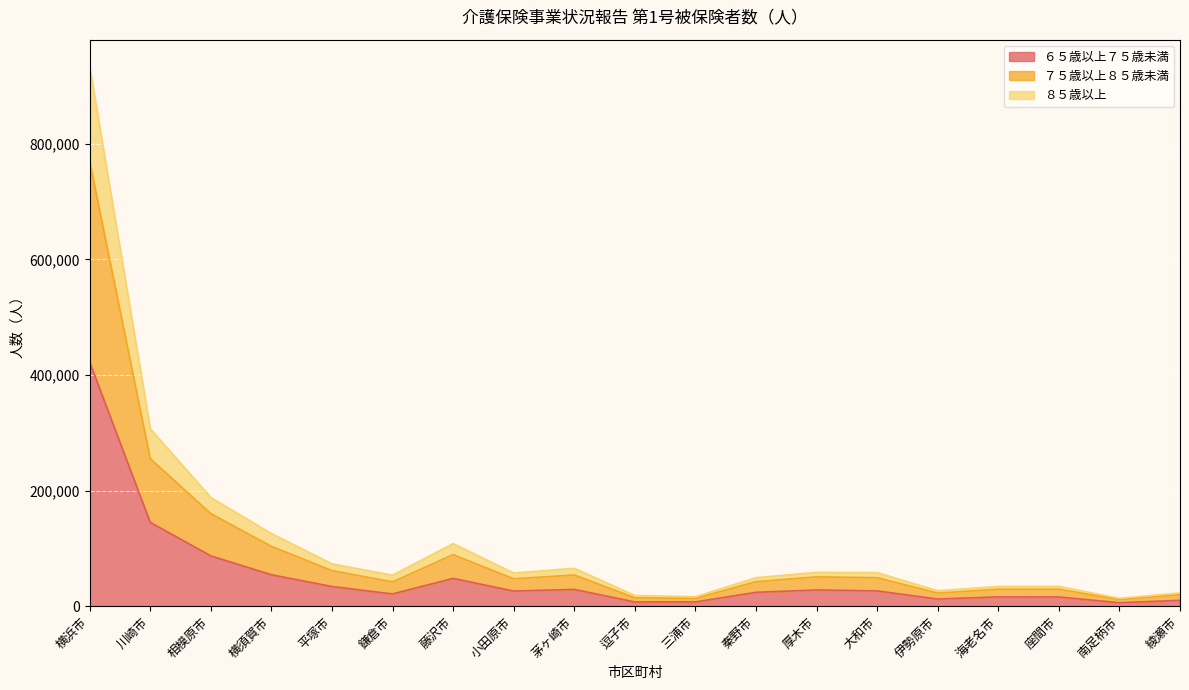

Which label corresponds to the smallest value in the chart?

南足柄市